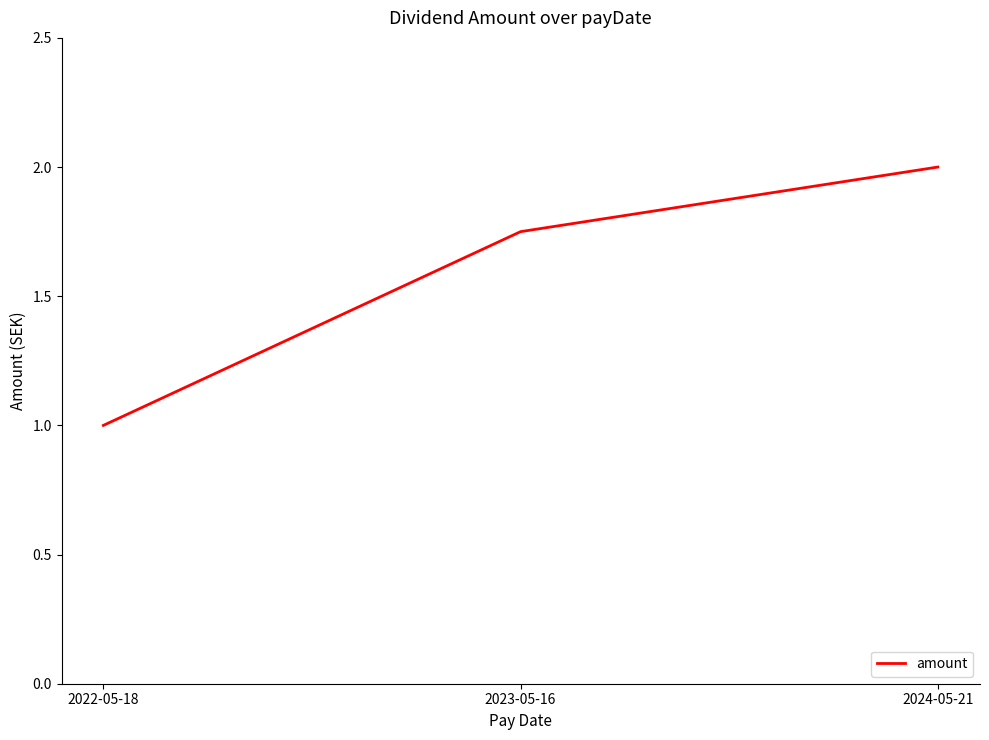

How many lines are shown in the chart?

1